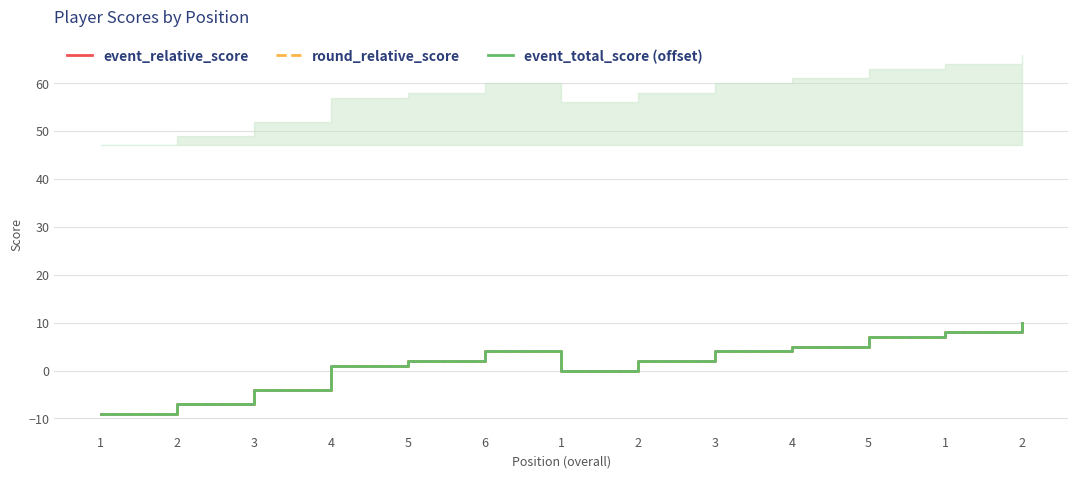

What is the maximum value for event_total_score (offset)?

10